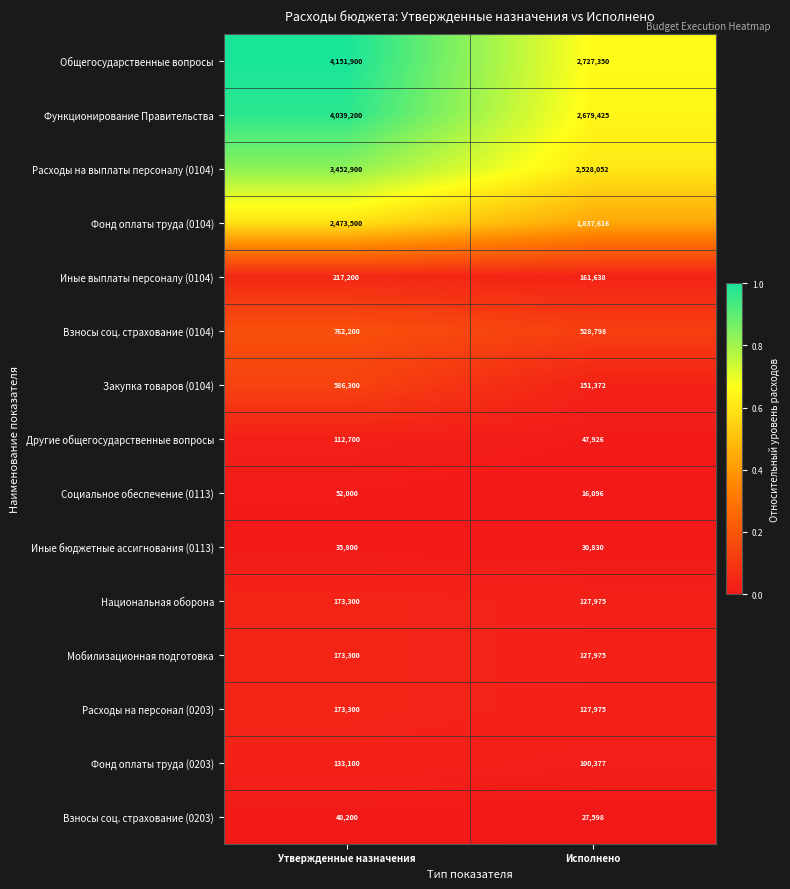

At which category is the sum across all series the highest?

Утвержденные назначения